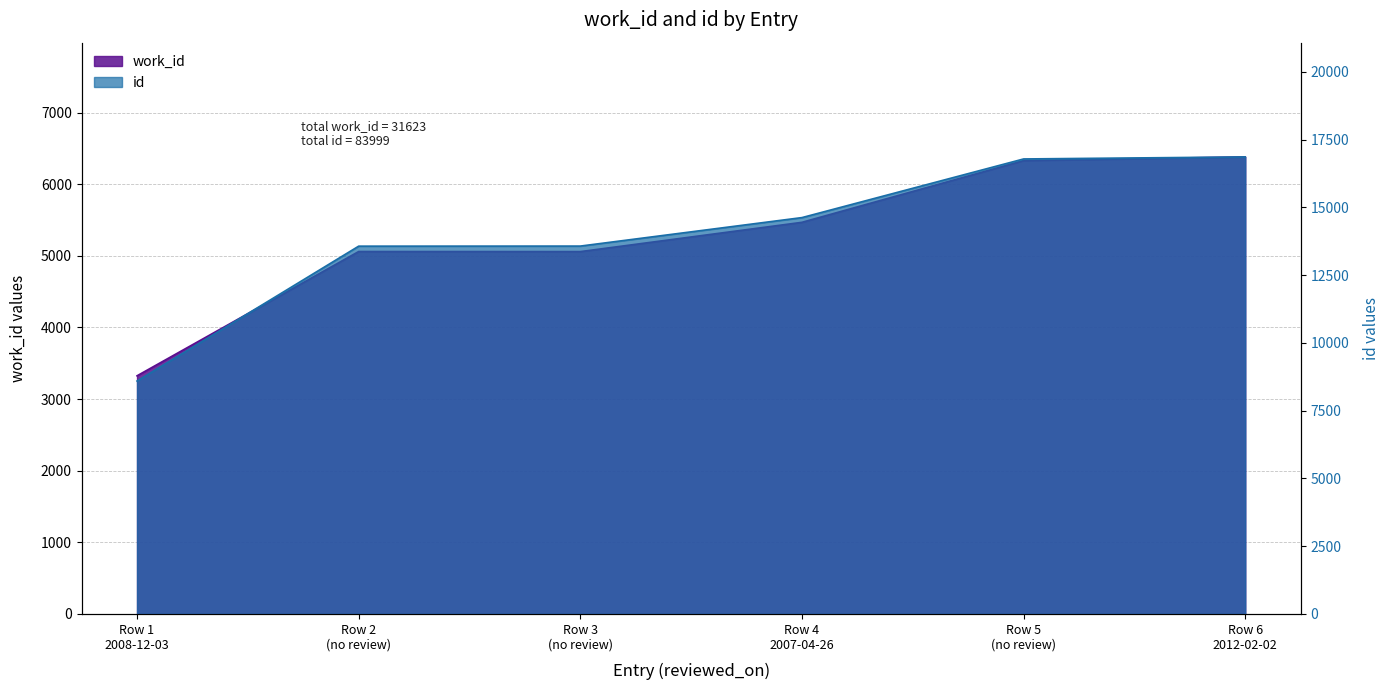

The id series shows 16785 at Row 5 (no review). True or false?

True